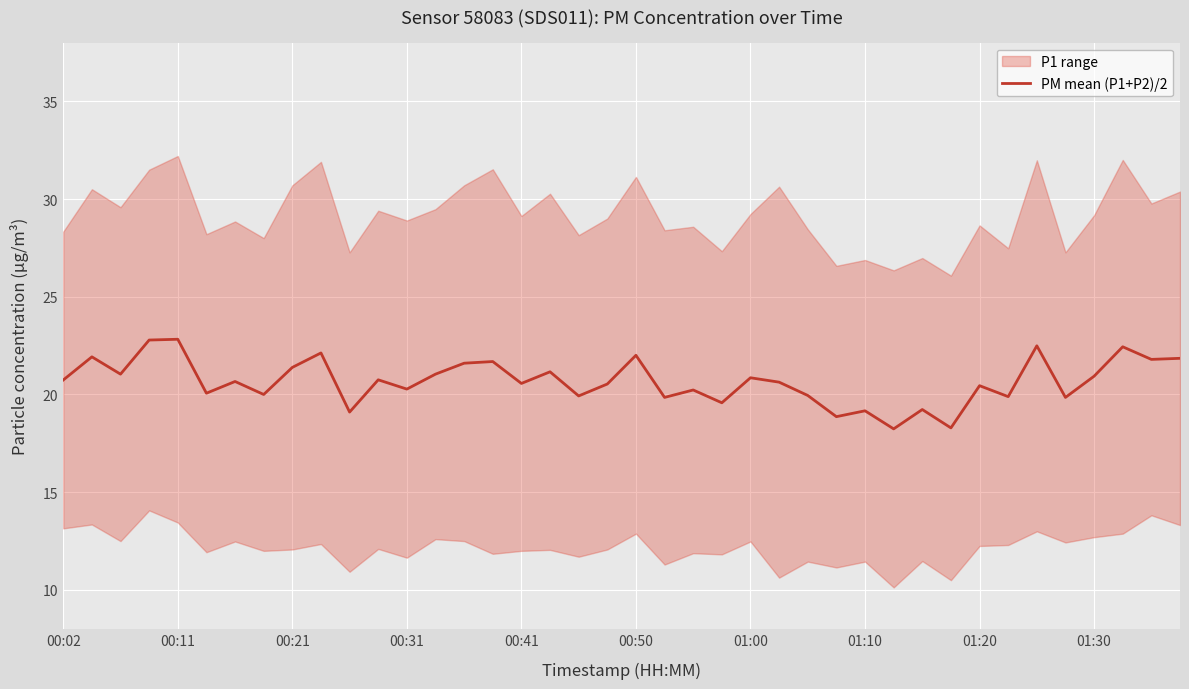

What is the change in value from 19 to 23?

-1.0